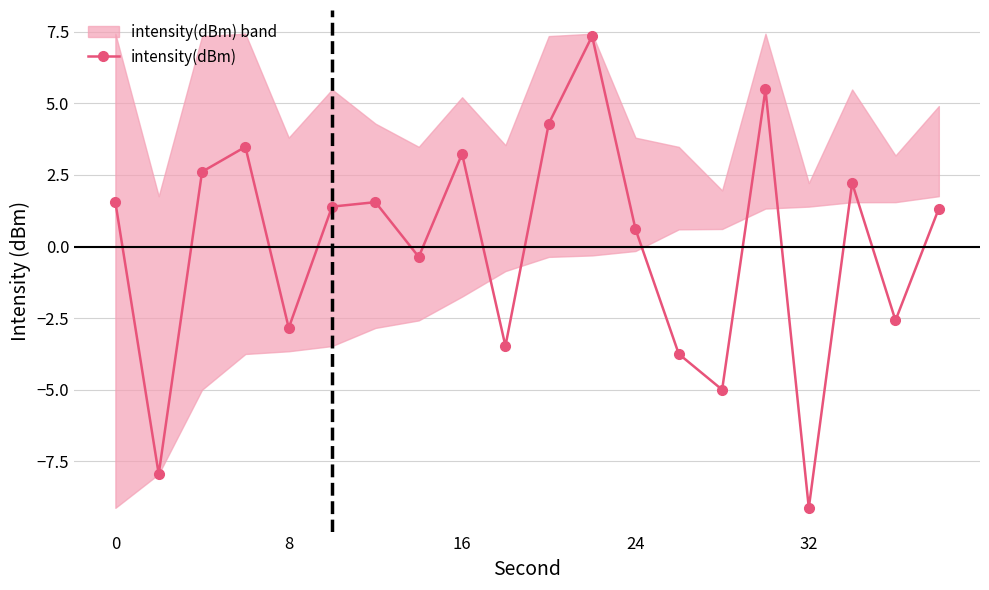

How many values are below zero?

8